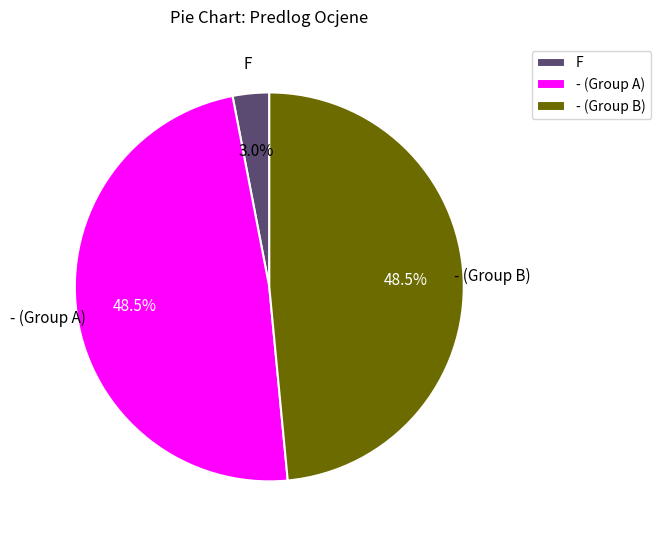

Does - (Group B) represent more than half of the total?

No